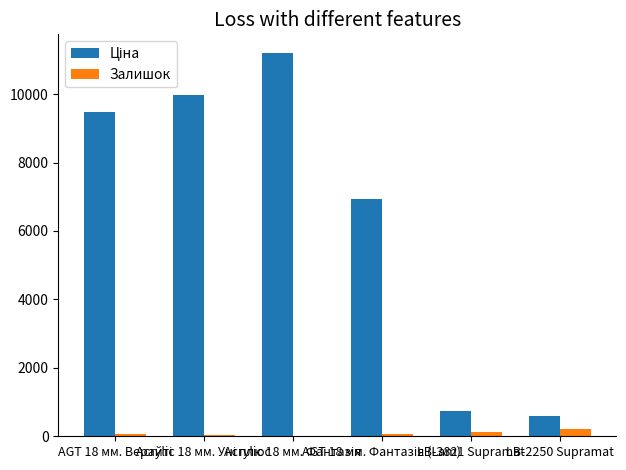

Read the Залишок value at LB-2250 Supramat.

204.0